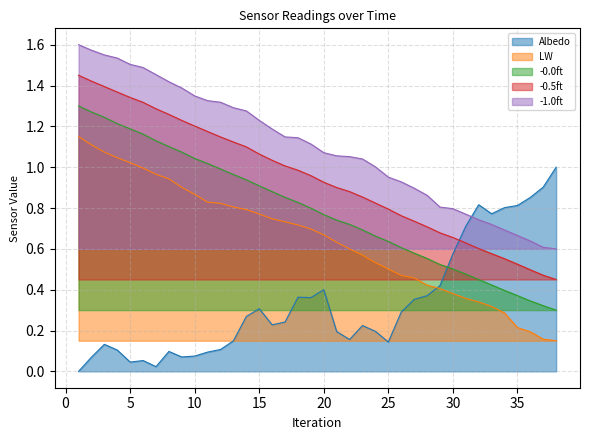

The value of -0.0ft at 2 is 0.6. True or false?

False